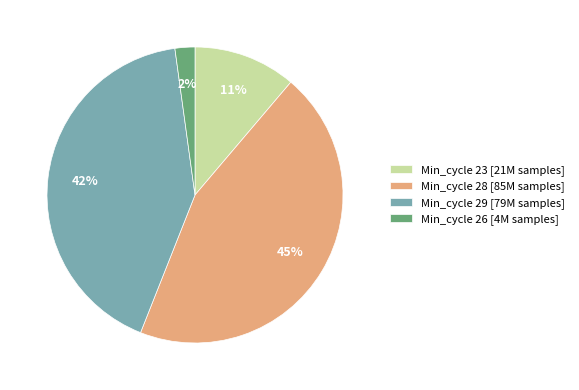

Between Min_cycle 28 [85M samples] and Min_cycle 29 [79M samples], which is larger?

Min_cycle 28 [85M samples]